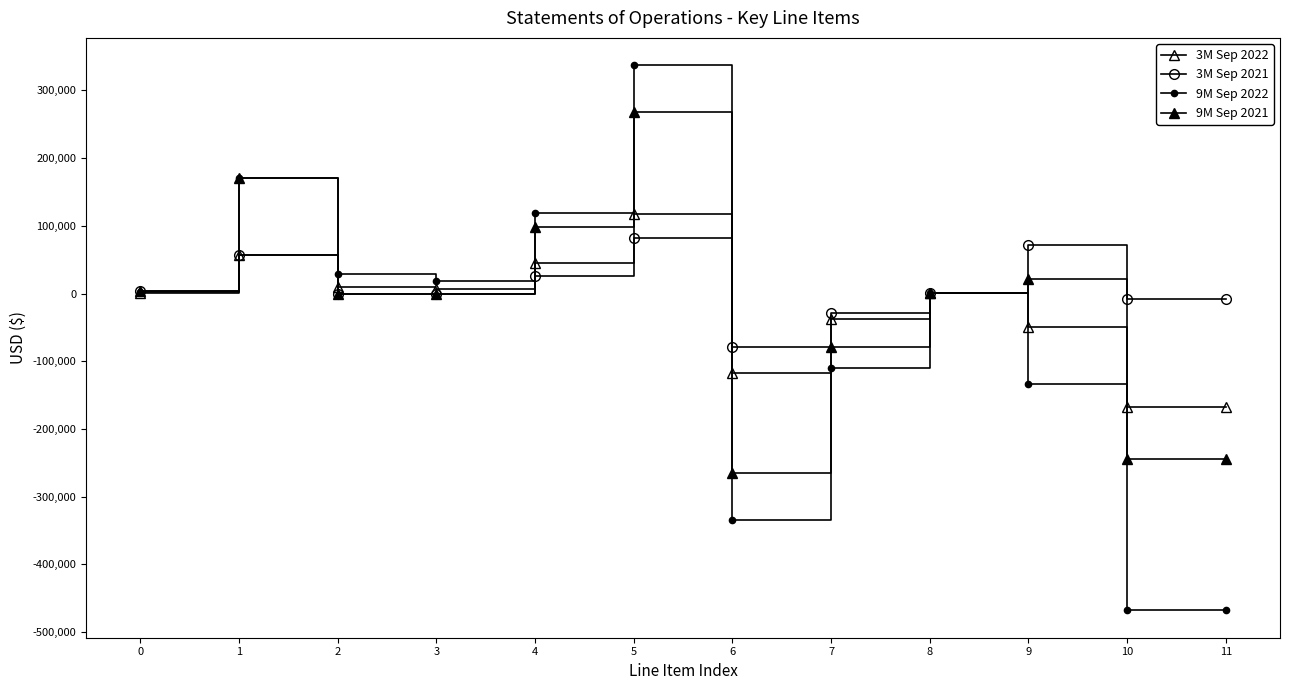

Read the 9M Sep 2022 value at 11.

-467902